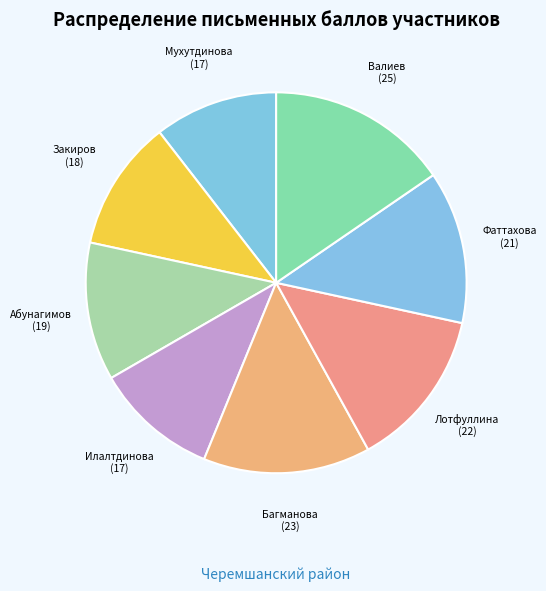

Count the number of slices in the pie.

8